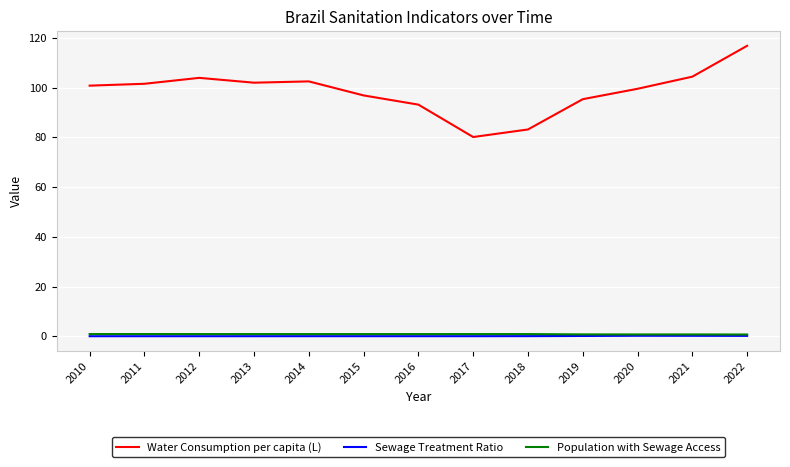

The Water Consumption per capita (L) series shows 43.4 at 2017. True or false?

False